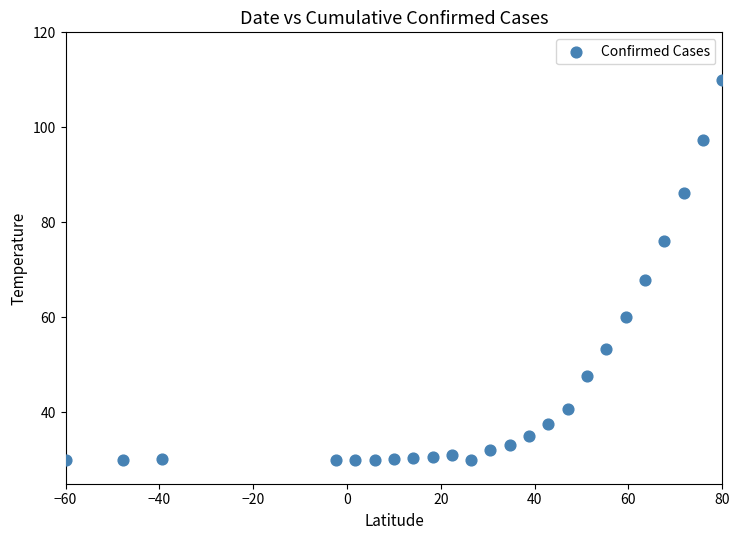

What Y value in the scatter plot is closest to 70?

67.9